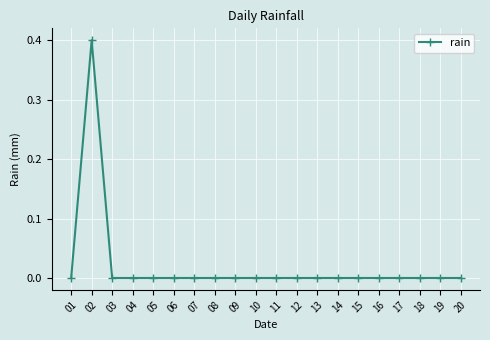

Reading right to left, transcribe all the data shown in this chart.

0.0	0.0	0.0	0.0	0.0	0.0	0.0	0.0	0.0	0.0	0.0	0.0	0.0	0.0	0.0	0.0	0.0	0.0	0.4	0.0